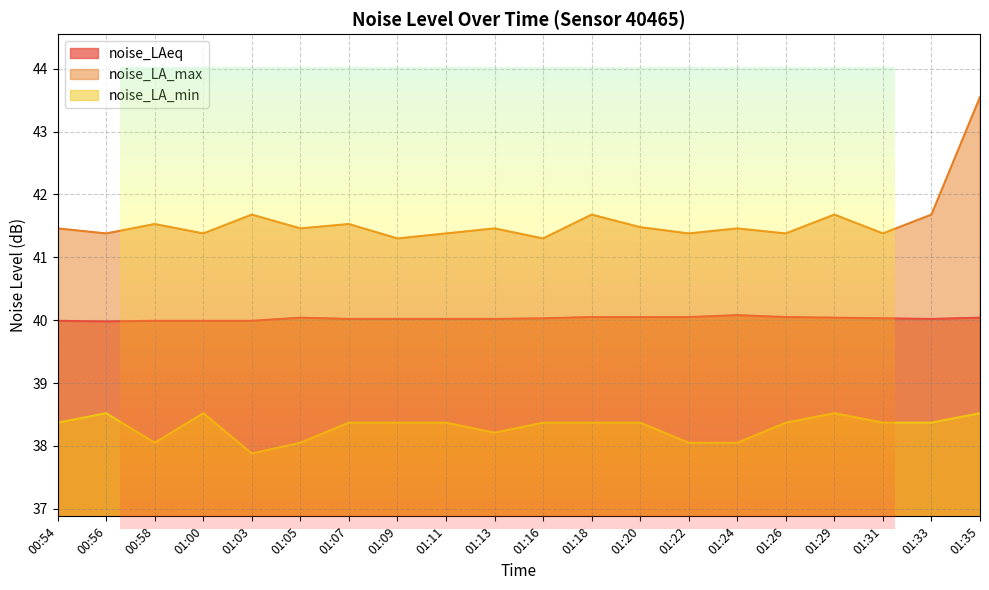

At 01:26, list the series in order from smallest to largest.

noise_LA_min, noise_LAeq, noise_LA_max